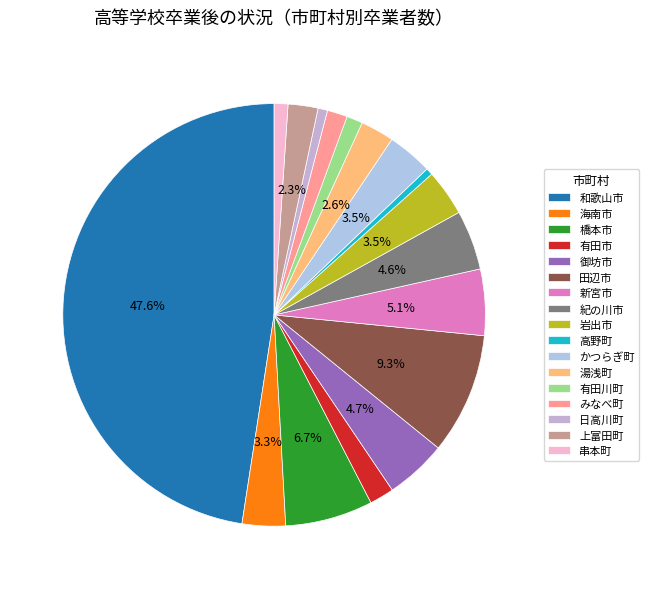

How many segments does this pie chart have?

17